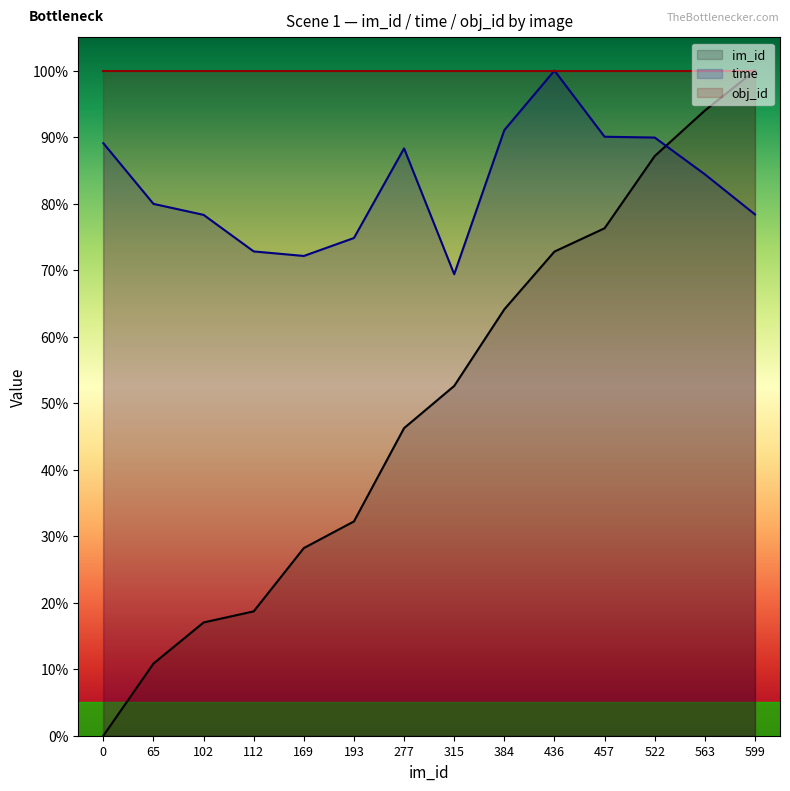

What is the highest value of the time series?

100.0